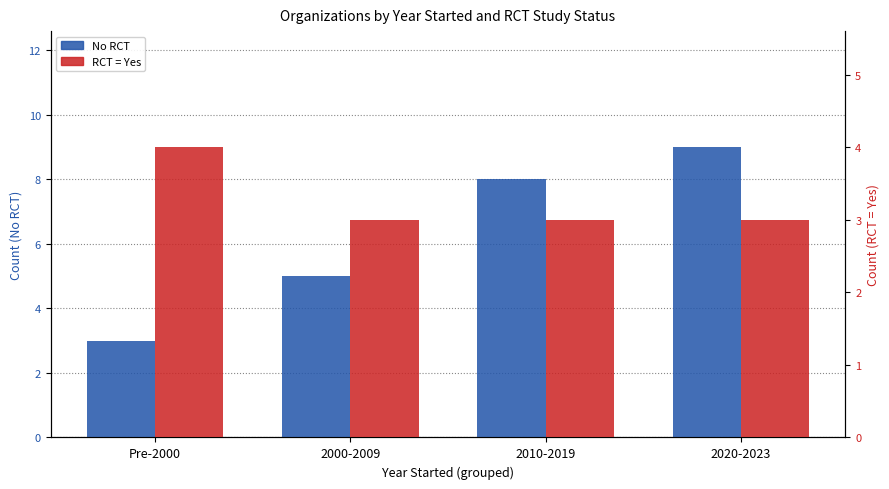

The value of No RCT at Pre-2000 is 4. True or false?

False